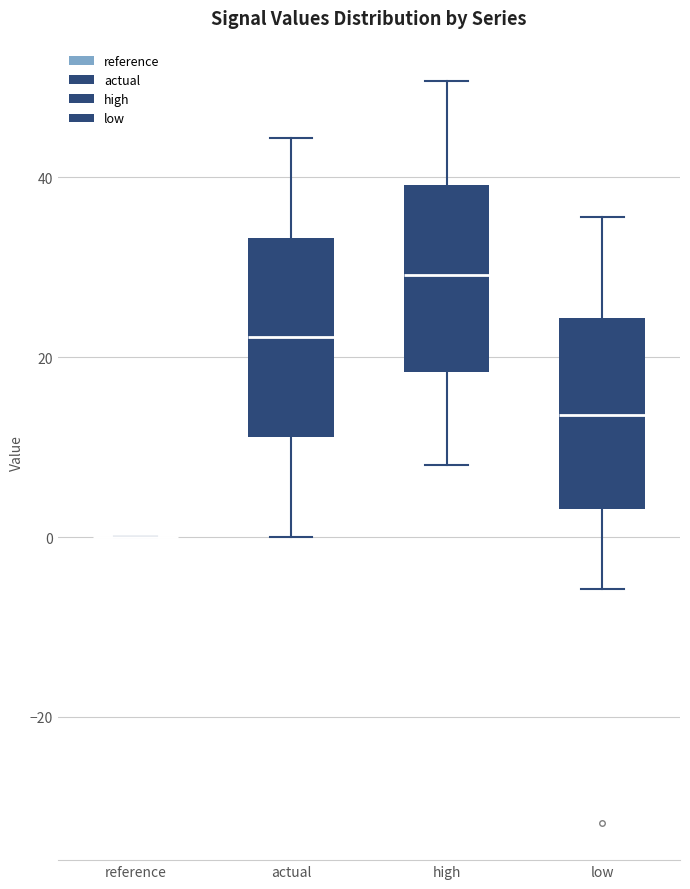

Reading left to right, transcribe this box plot: for each box, give where its median line is, the range the box spans, and where its two whiskers end, as read against the y-axis. The values are not printed on the chart, so give them approximately, as read against the axis.

reference: box collapsed to a line at 0, whiskers 0 to 0
actual: median 22, box 12 to 34, whiskers 0 to 44
high: median 30, box 18 to 40, whiskers 8 to 50
low: median 14, box 4 to 24, whiskers -6 to 36